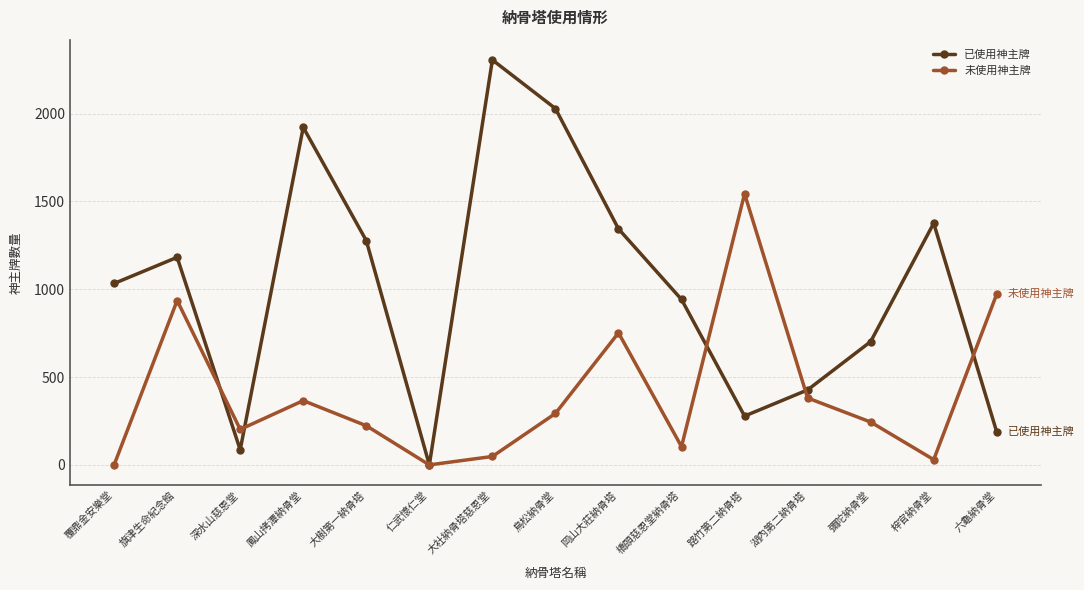

Rank the series at 大樹第一納骨塔 from lowest to highest value.

未使用神主牌, 已使用神主牌